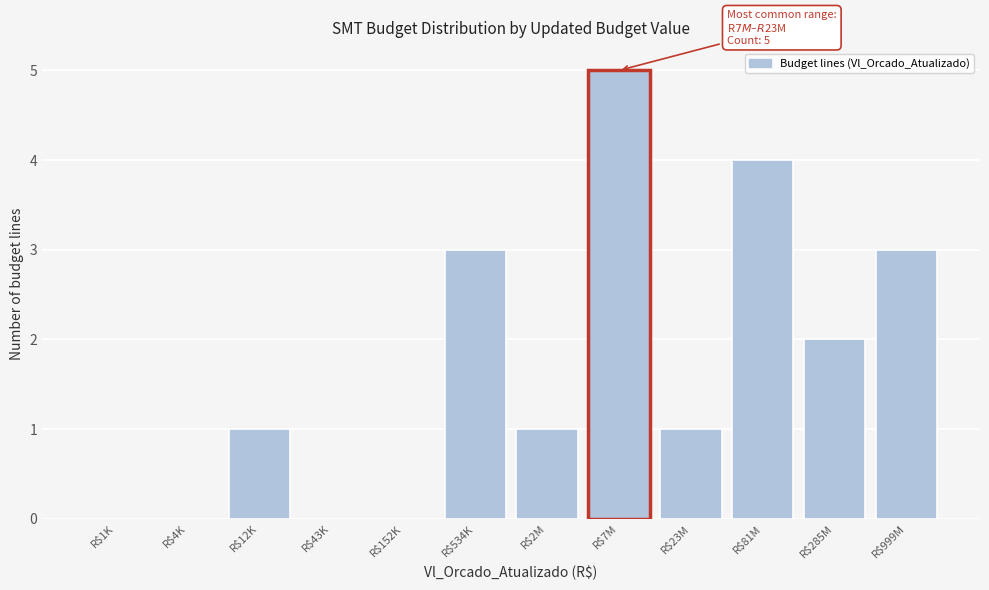

What value does the data have at R$534K?

3